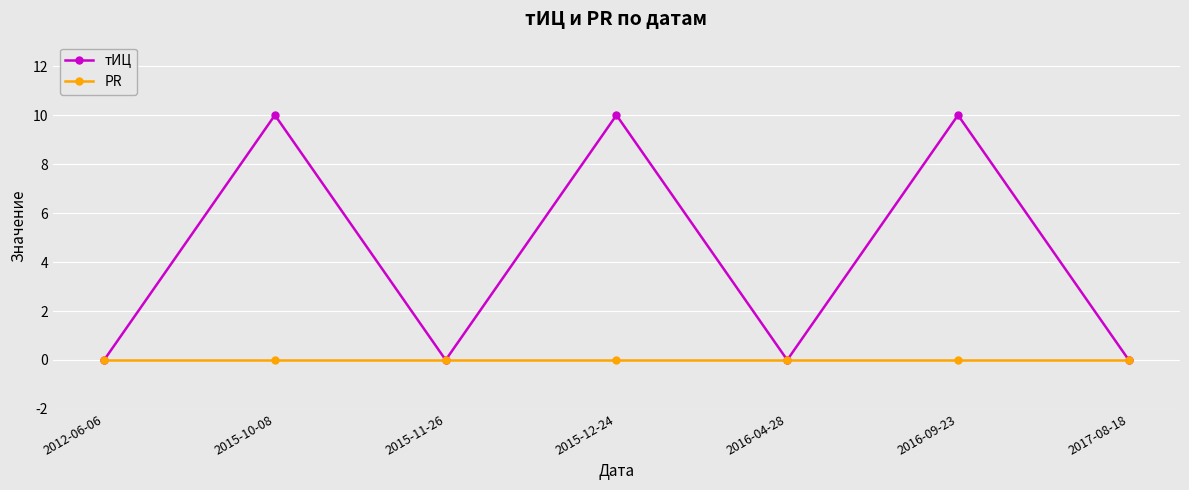

At which category does тИЦ reach its first local peak?

2015-10-08